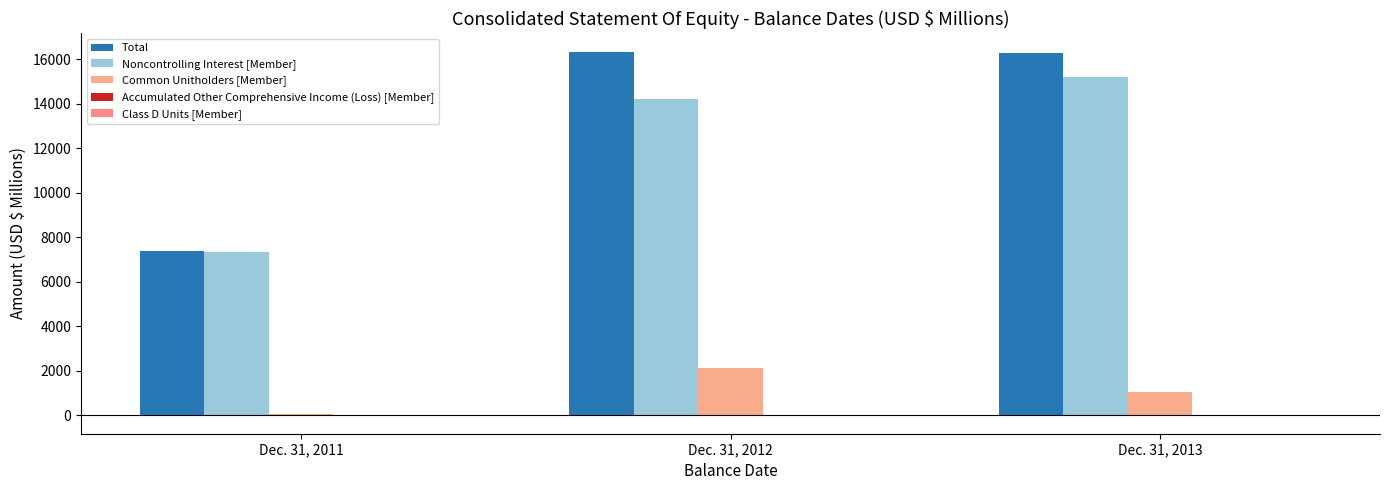

Between Dec. 31, 2011 and Dec. 31, 2012, which is larger?

Dec. 31, 2012